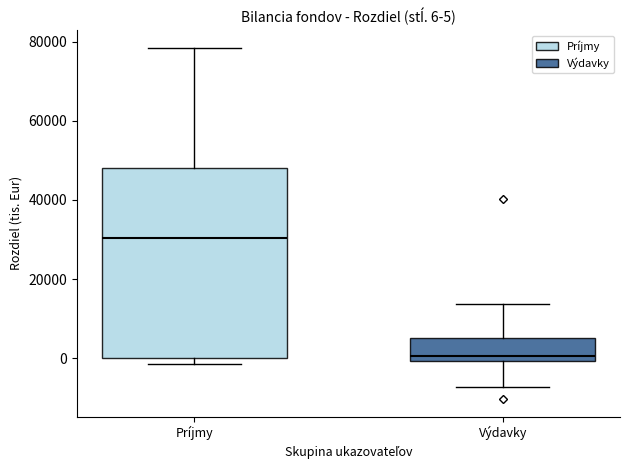

Comparing the boxes themselves (not the whiskers), which one is the tallest?

Príjmy